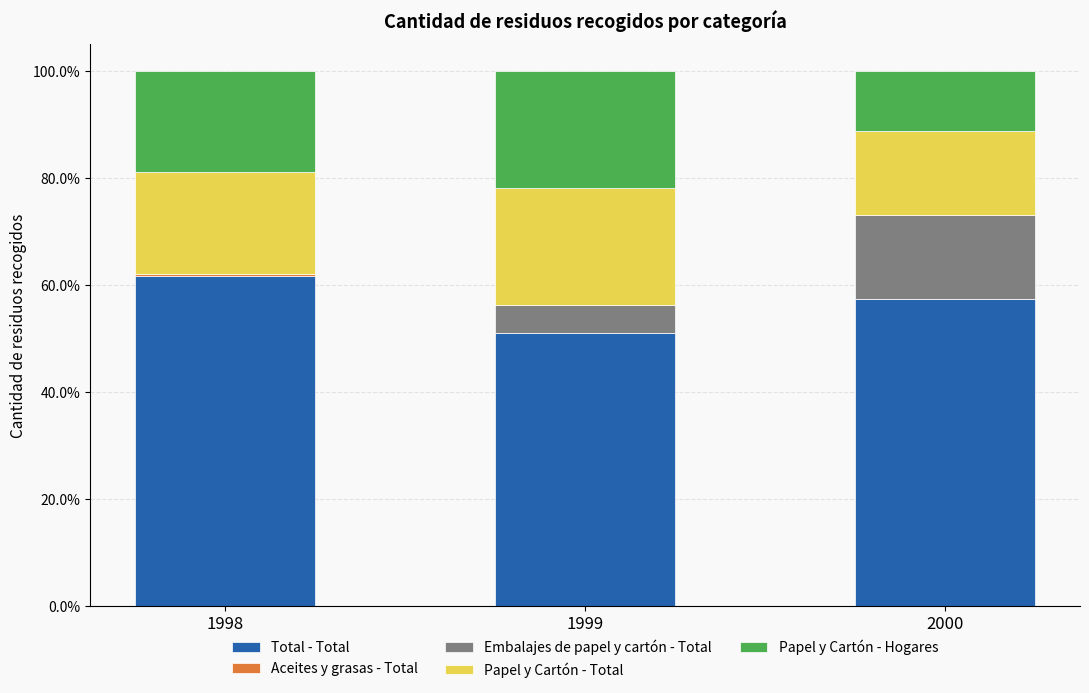

Is it true that Total - Total equals 12.8 at 2000?

False